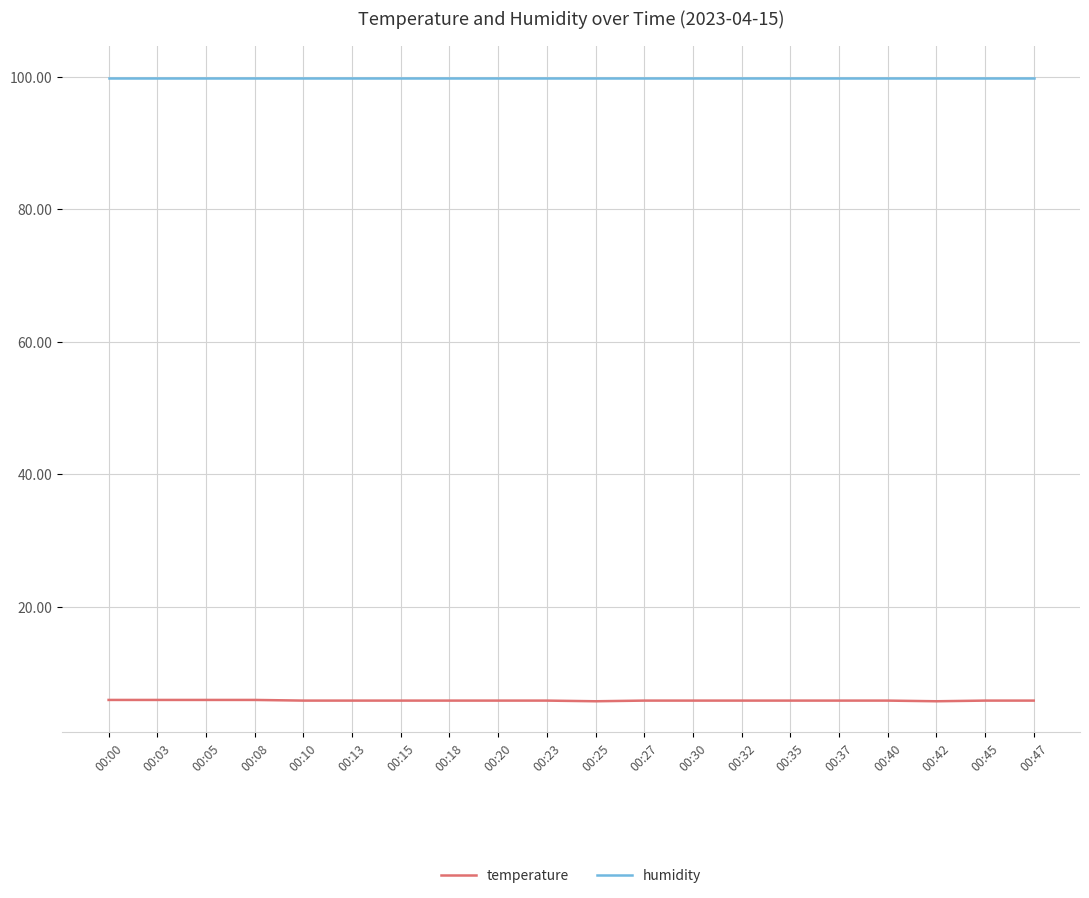

What is the maximum value shown in the chart?

99.9